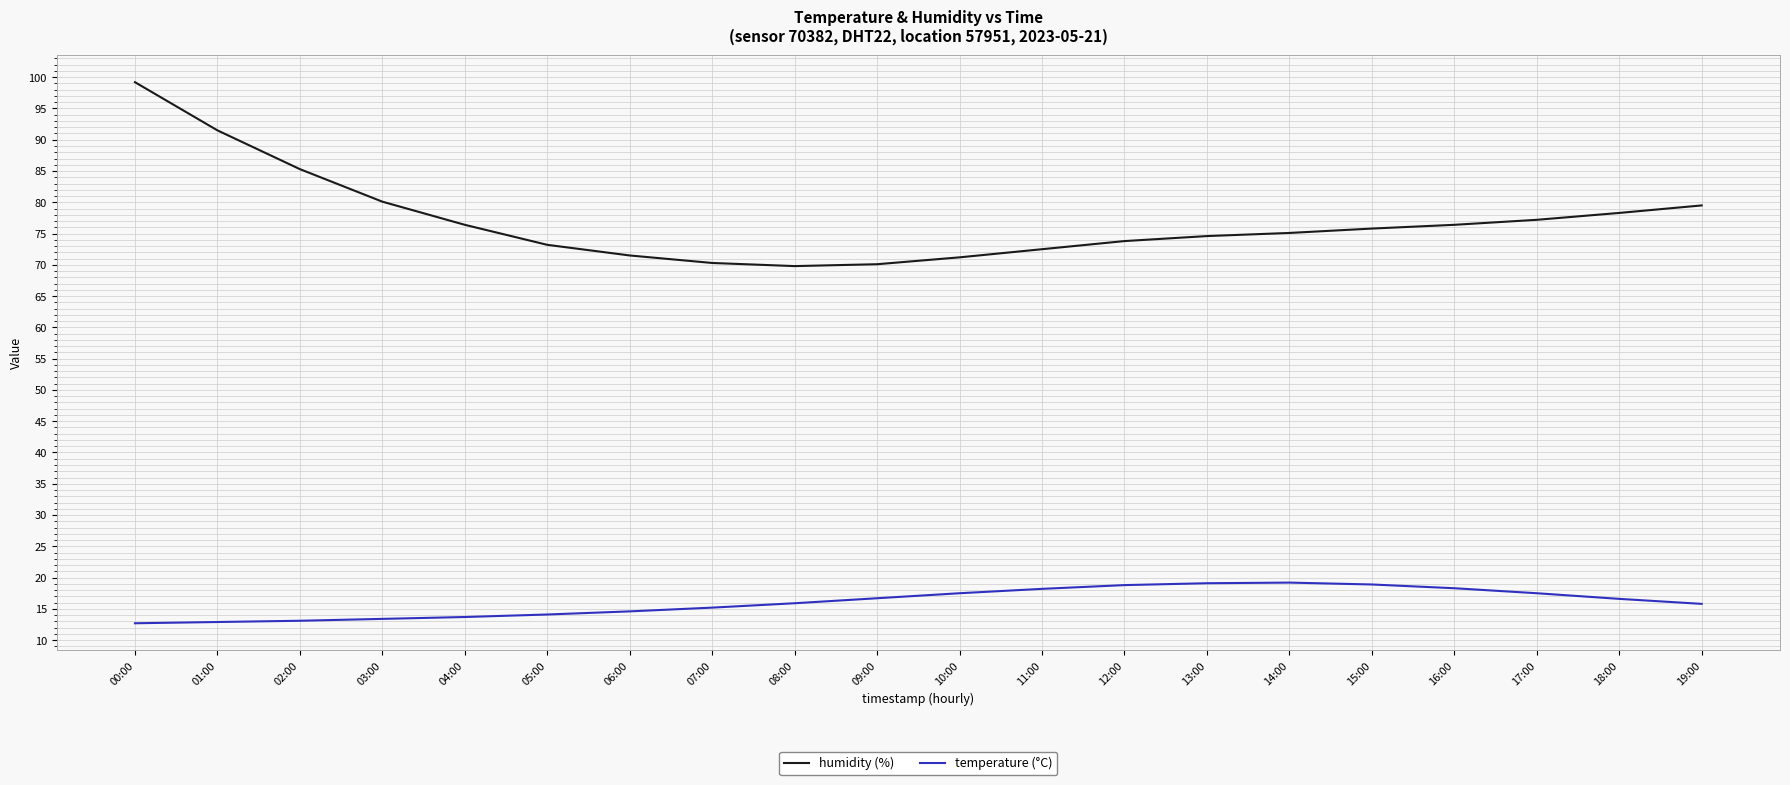

Which series has the largest total across all categories?

humidity (%)